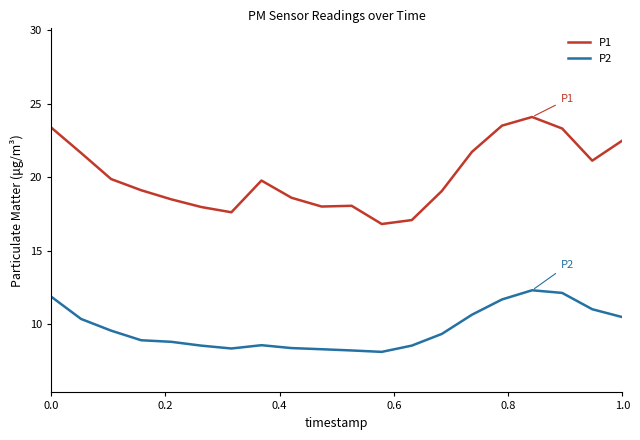

True or false: P2 and P1 cross at least once.

False